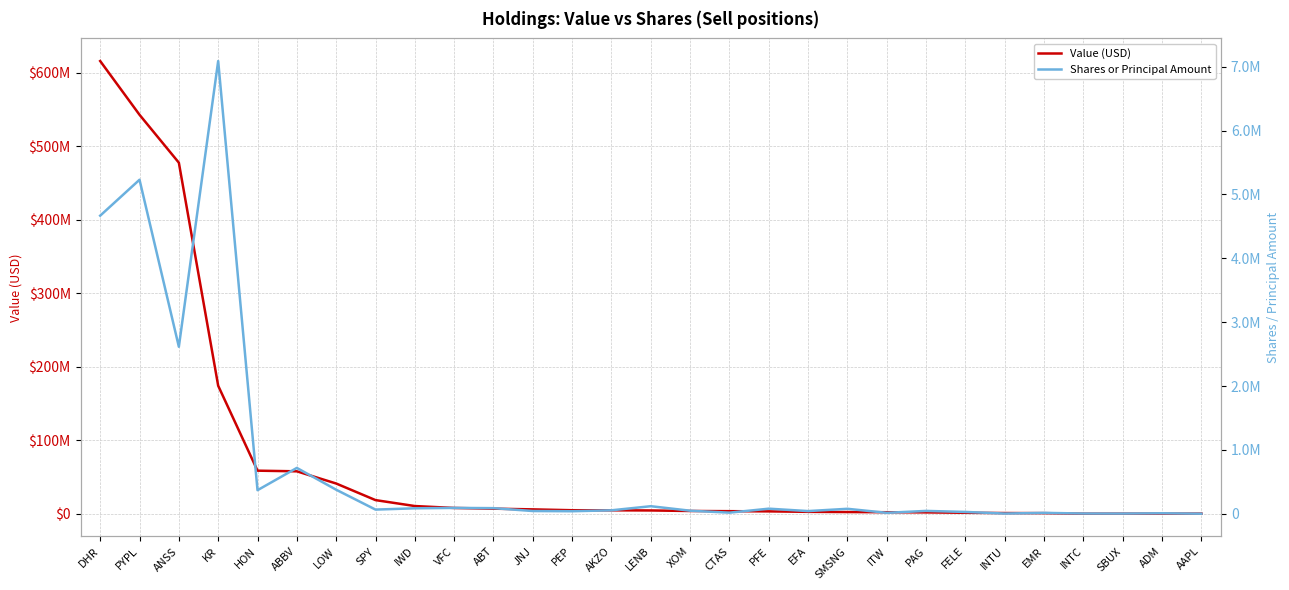

True or false: Shares or Principal Amount and Value (USD) intersect in this chart.

False